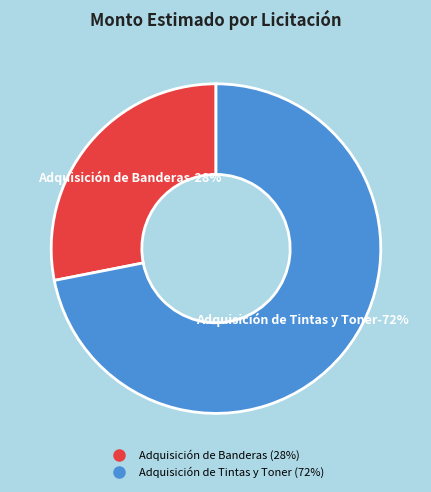

Which slice is the smallest?

341626-cd-6321-adquisicion-banderas-1